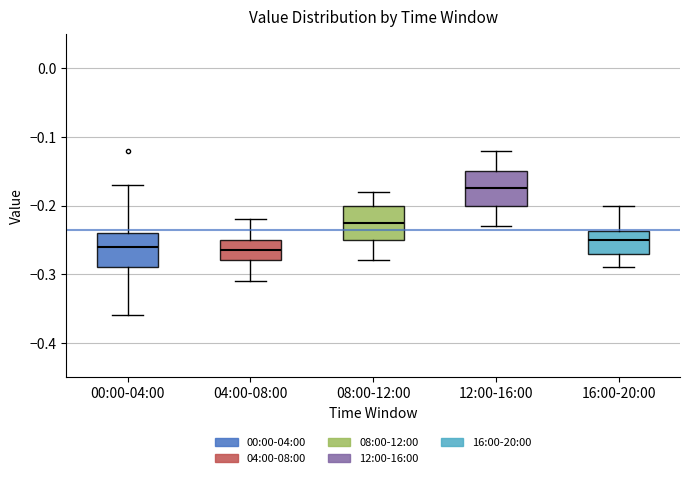

Reading left to right, read every box against the y-axis: the position of its median line, the range the box covers, and the ends of its whiskers. The values are not printed on the chart, so give them approximately, as read against the axis.

00:00-04:00: median -0.26, box -0.29 to -0.24, whiskers -0.36 to -0.17
04:00-08:00: median -0.26, box -0.28 to -0.25, whiskers -0.31 to -0.22
08:00-12:00: median -0.22, box -0.25 to -0.20, whiskers -0.28 to -0.18
12:00-16:00: median -0.17, box -0.20 to -0.15, whiskers -0.23 to -0.12
16:00-20:00: median -0.25, box -0.27 to -0.24, whiskers -0.29 to -0.20